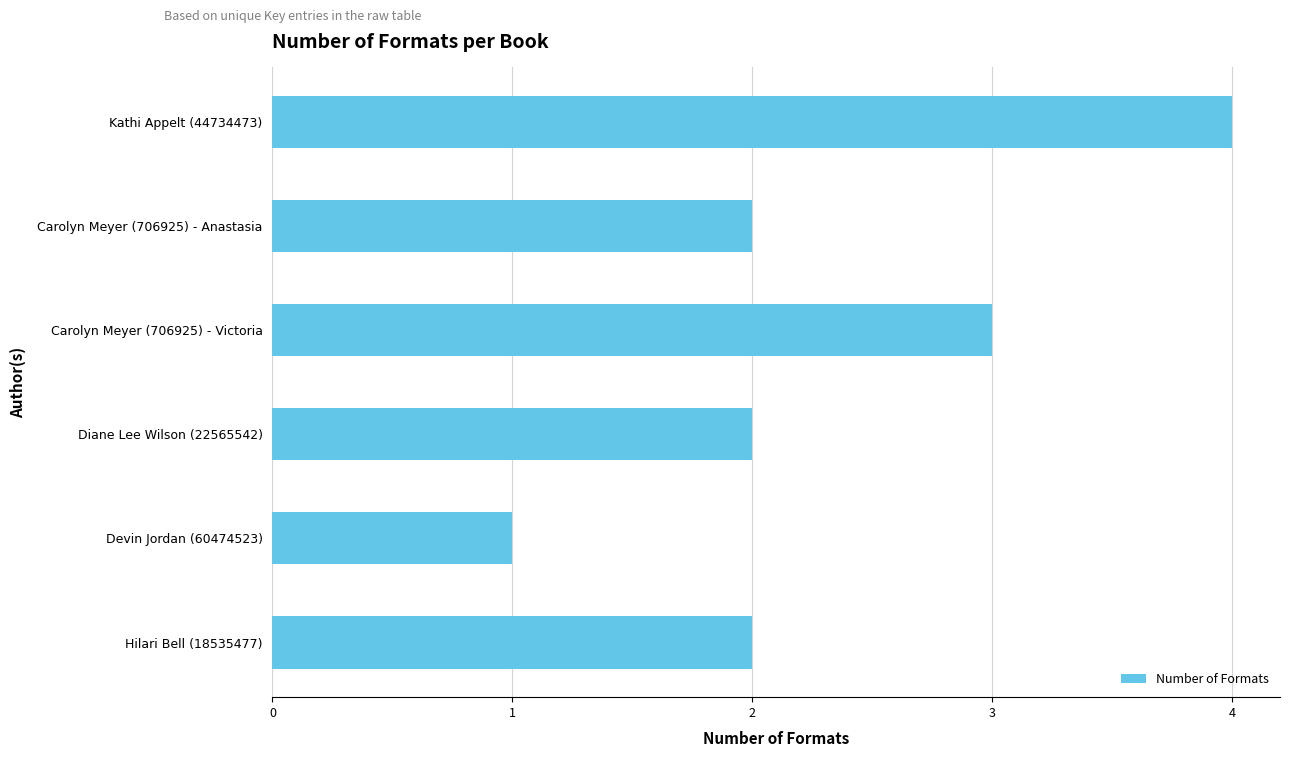

What is the sum of all values?

14